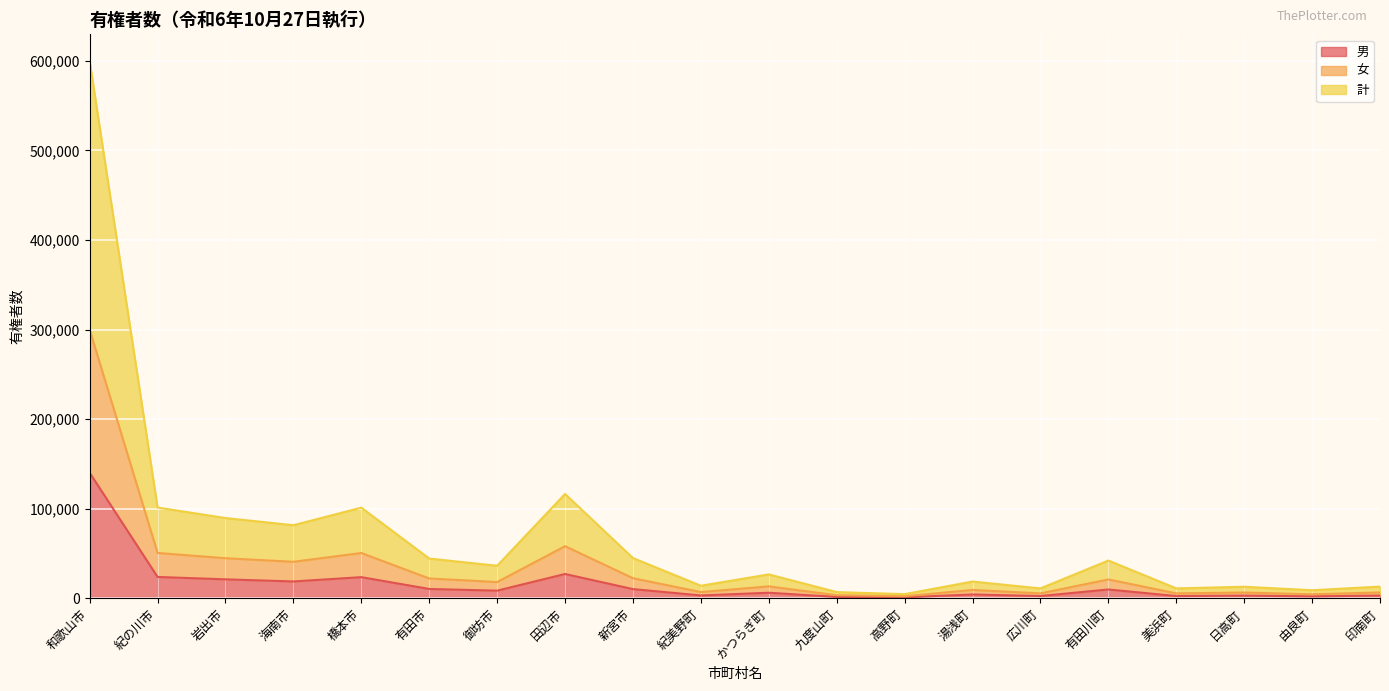

True or false: 計 and 女 cross at least once.

False